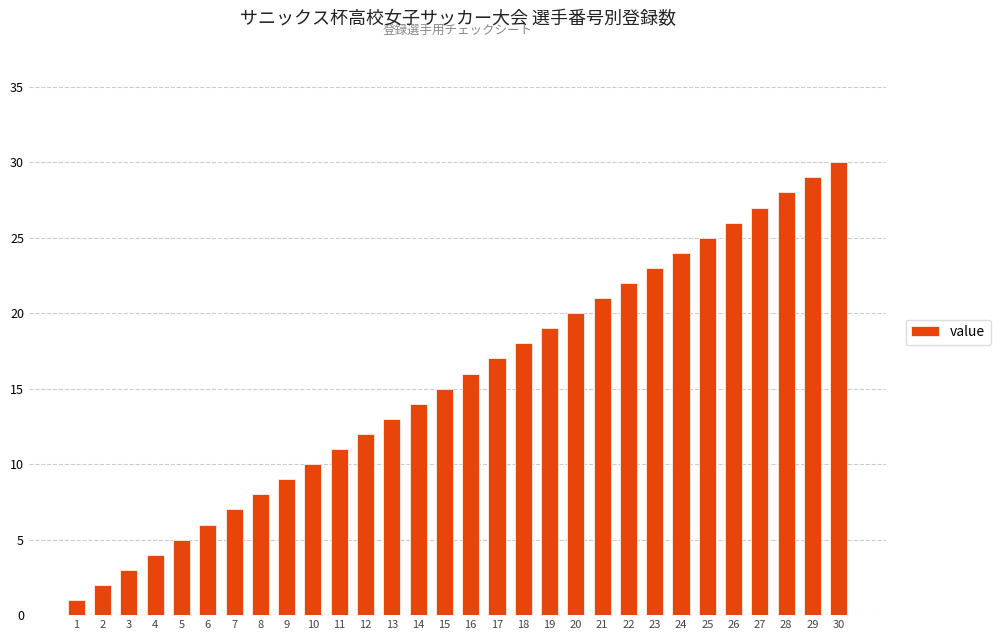

Approximately how many times larger is the value at 25 compared to 26?

1.0